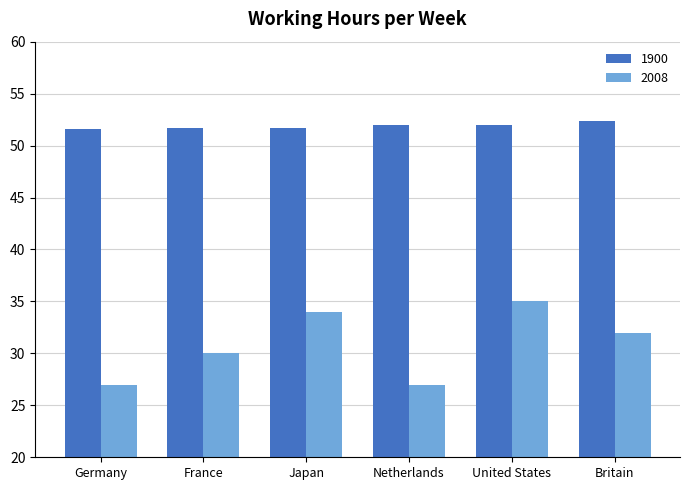

Read the 1900 value at Japan.

51.7